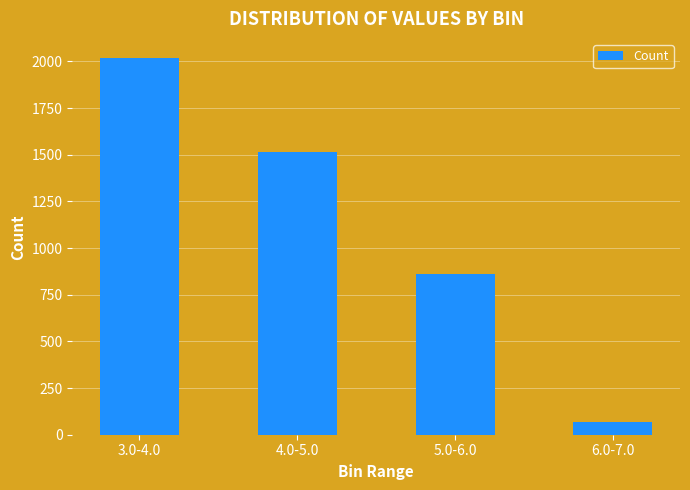

Is it true that the value at 3.0-4.0 is 2020?

True